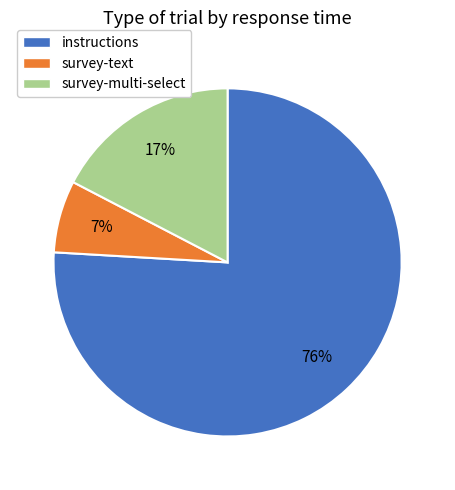

Is the sum of survey-text and survey-multi-select greater than half?

No